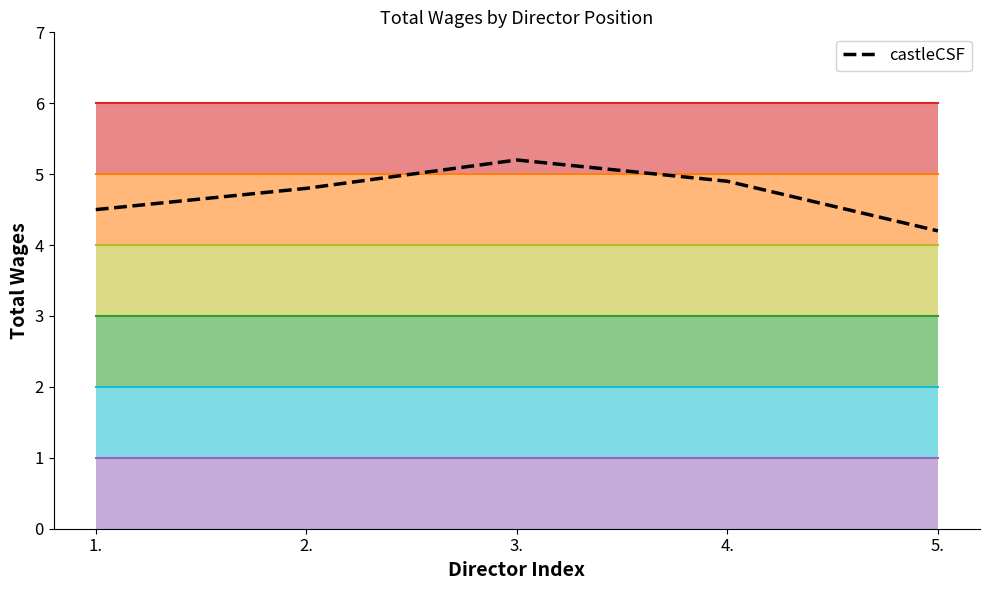

Reading left to right, transcribe all the data shown in this chart.

4.5	4.8	5.2	4.9	4.2